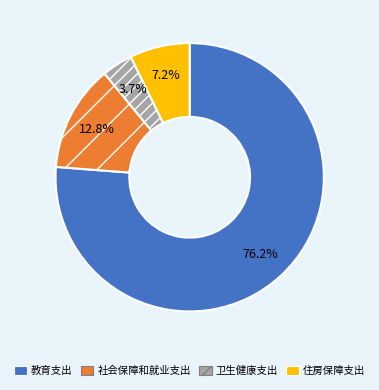

Rank the categories by value from lowest to highest.

卫生健康支出, 住房保障支出, 社会保障和就业支出, 教育支出